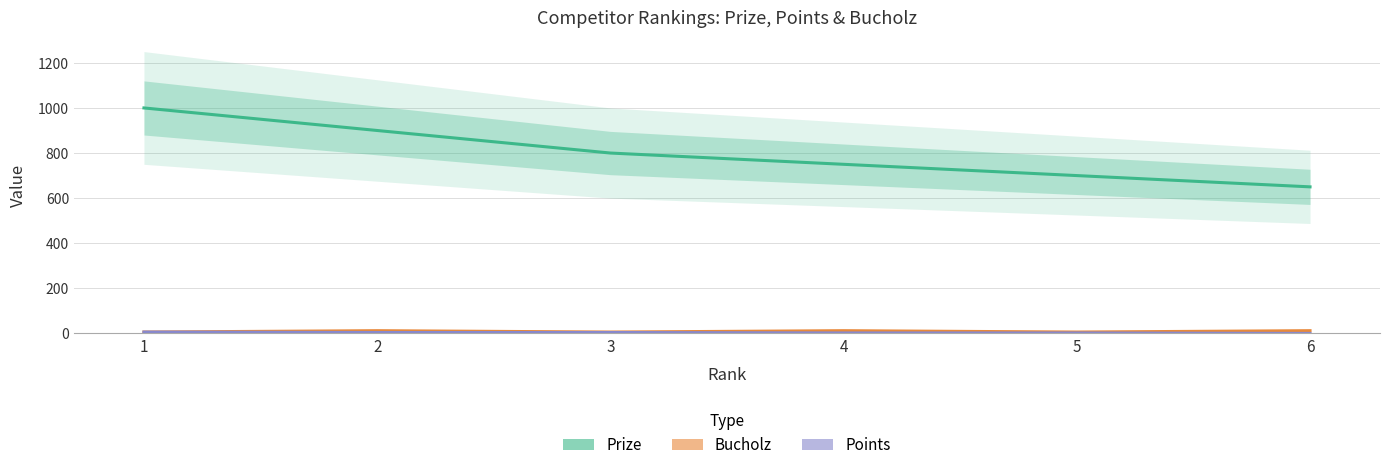

What is the difference between the highest and lowest values at 5?

698